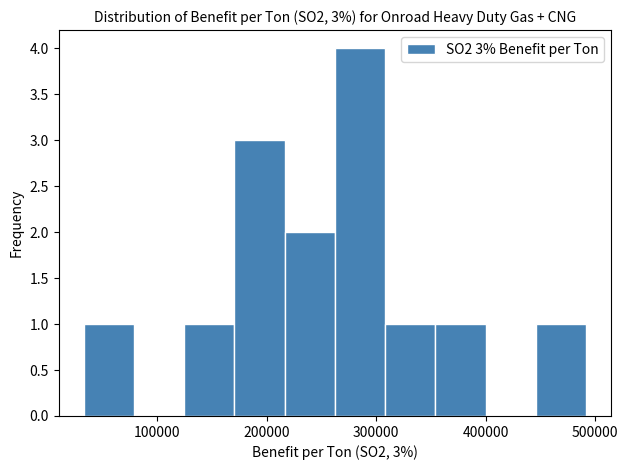

Over which range of the x-axis is the bar tallest?

260000 to 310000